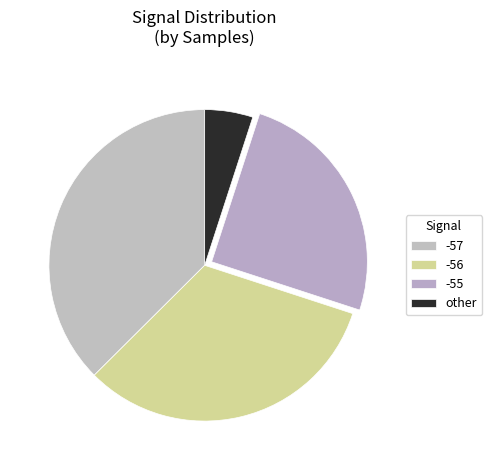

What is the ratio of the value at -55 to the value at -57?

0.7